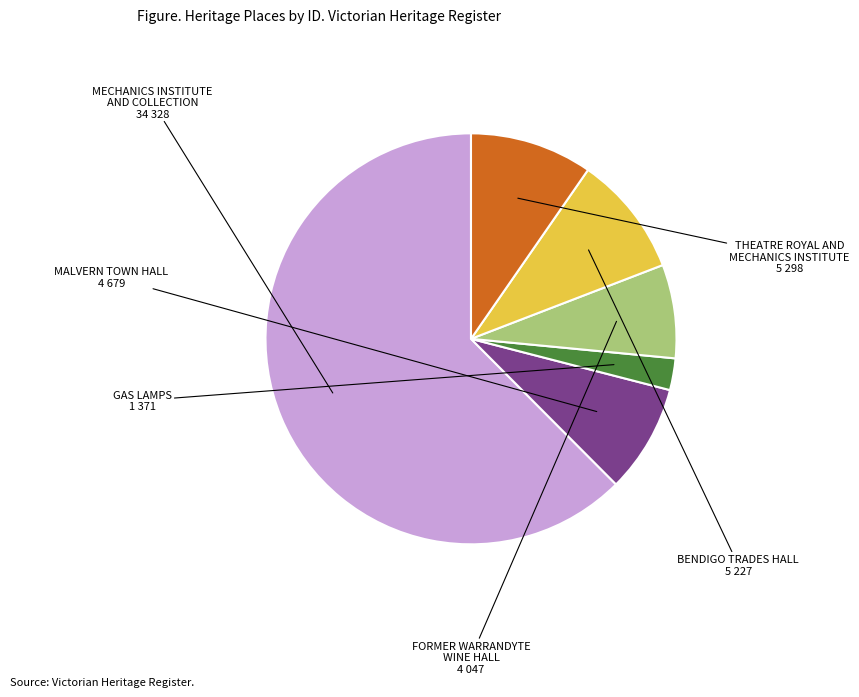

Does any single category account for the majority?

Yes